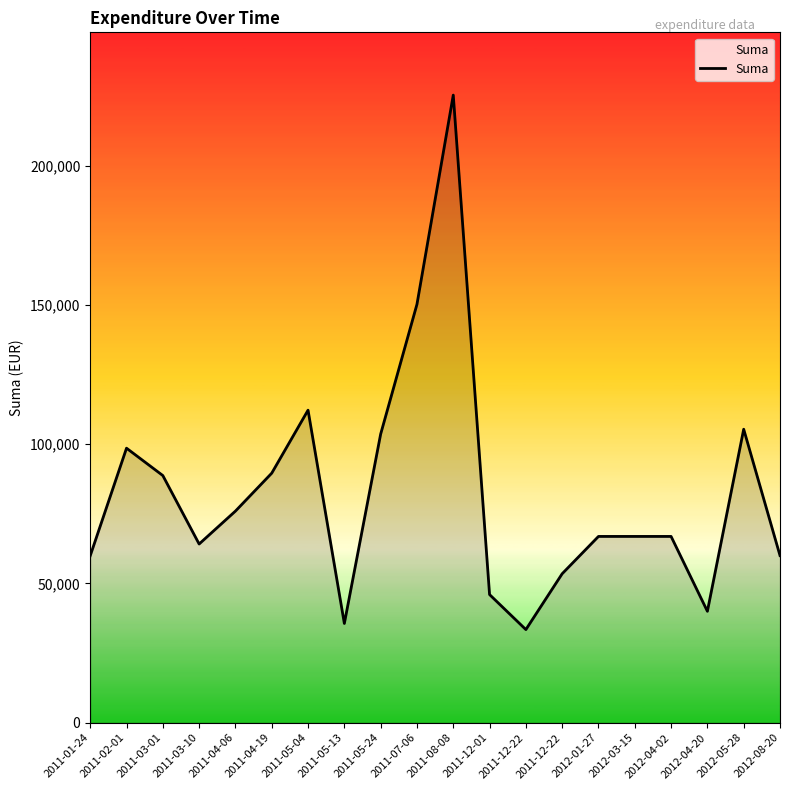

List the labels in order of value, smallest first.

2011-12-22, 2011-05-13, 2012-04-20, 2011-12-01, 2011-12-22, 2011-01-24, 2012-08-20, 2011-03-10, 2012-01-27, 2012-03-15, 2012-04-02, 2011-04-06, 2011-03-01, 2011-04-19, 2011-02-01, 2011-05-24, 2012-05-28, 2011-05-04, 2011-07-06, 2011-08-08